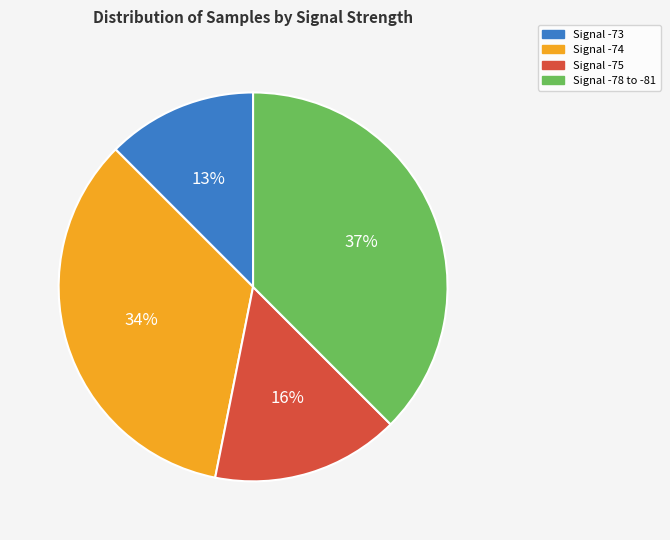

To the nearest percent, what percentage of the pie is Signal -75?

16%